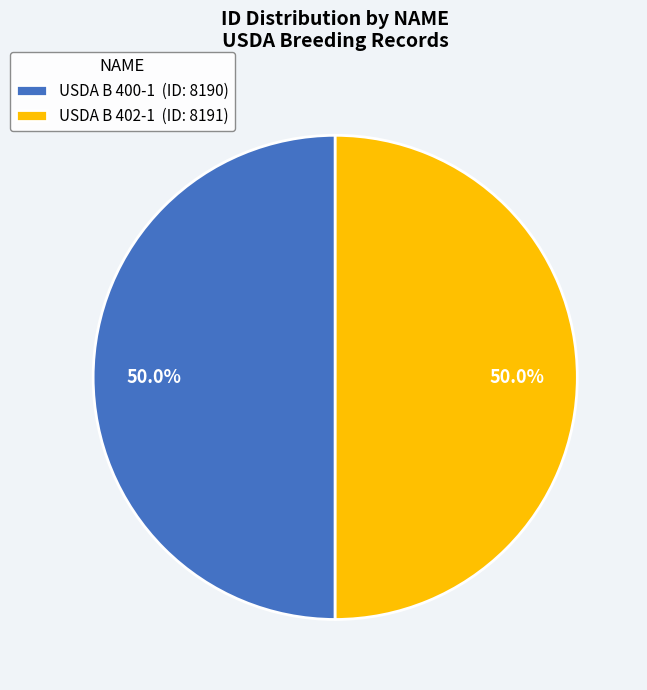

Approximately how many times larger is the value at USDA B 402-1 (ID: 8191) compared to USDA B 400-1 (ID: 8190)?

1.0